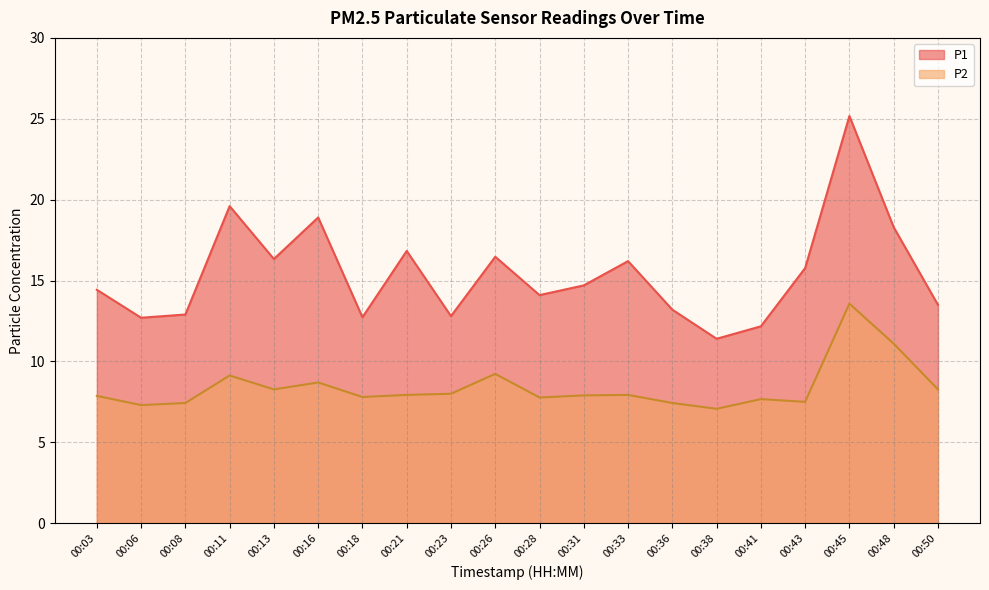

Which category has the lowest value across all series?

00:38